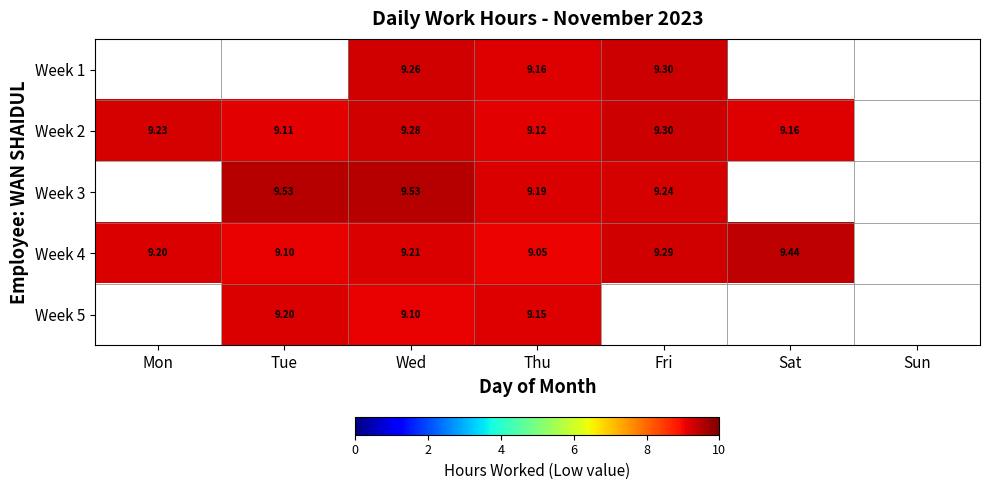

What is the spread (max minus min) of values at Wed?

0.4